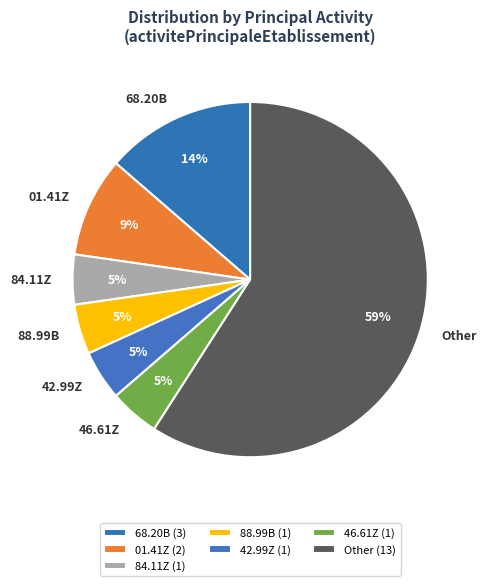

How many segments does this pie chart have?

7